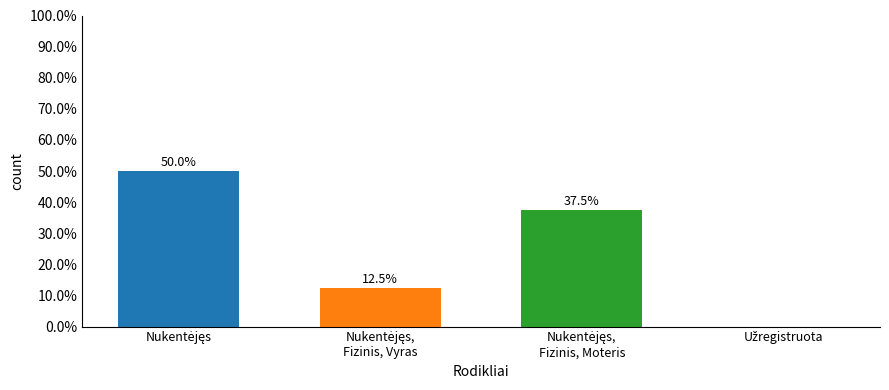

What is the sum of all values?

100.0